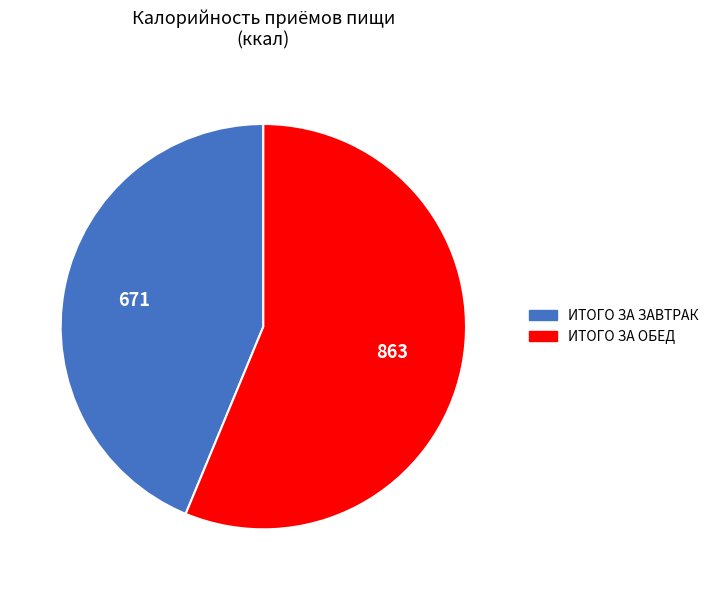

What is the smallest slice in the pie chart?

ИТОГО ЗА ЗАВТРАК